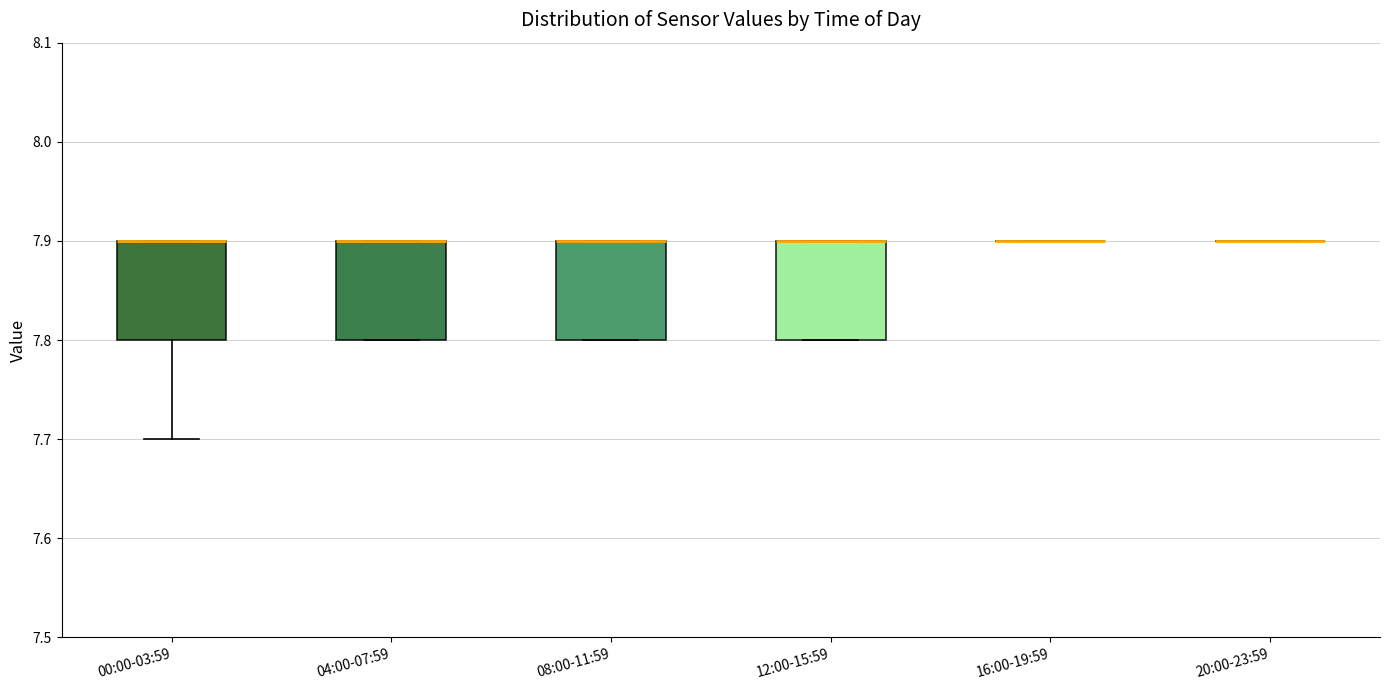

Reading left to right, transcribe this box plot: for each box, give where its median line is, the range the box spans, and where its two whiskers end, as read against the y-axis. The values are not printed on the chart, so give them approximately, as read against the axis.

00:00-03:59: median 7.9 (drawn on the box's upper edge), box 7.8 to 7.9, whiskers 7.7 to 7.9
04:00-07:59: median 7.9 (drawn on the box's upper edge), box 7.8 to 7.9, whiskers 7.8 to 7.9
08:00-11:59: median 7.9 (drawn on the box's upper edge), box 7.8 to 7.9, whiskers 7.8 to 7.9
12:00-15:59: median 7.9 (drawn on the box's upper edge), box 7.8 to 7.9, whiskers 7.8 to 7.9
16:00-19:59: box collapsed to a line at 7.9, whiskers 7.9 to 7.9
20:00-23:59: box collapsed to a line at 7.9, whiskers 7.9 to 7.9